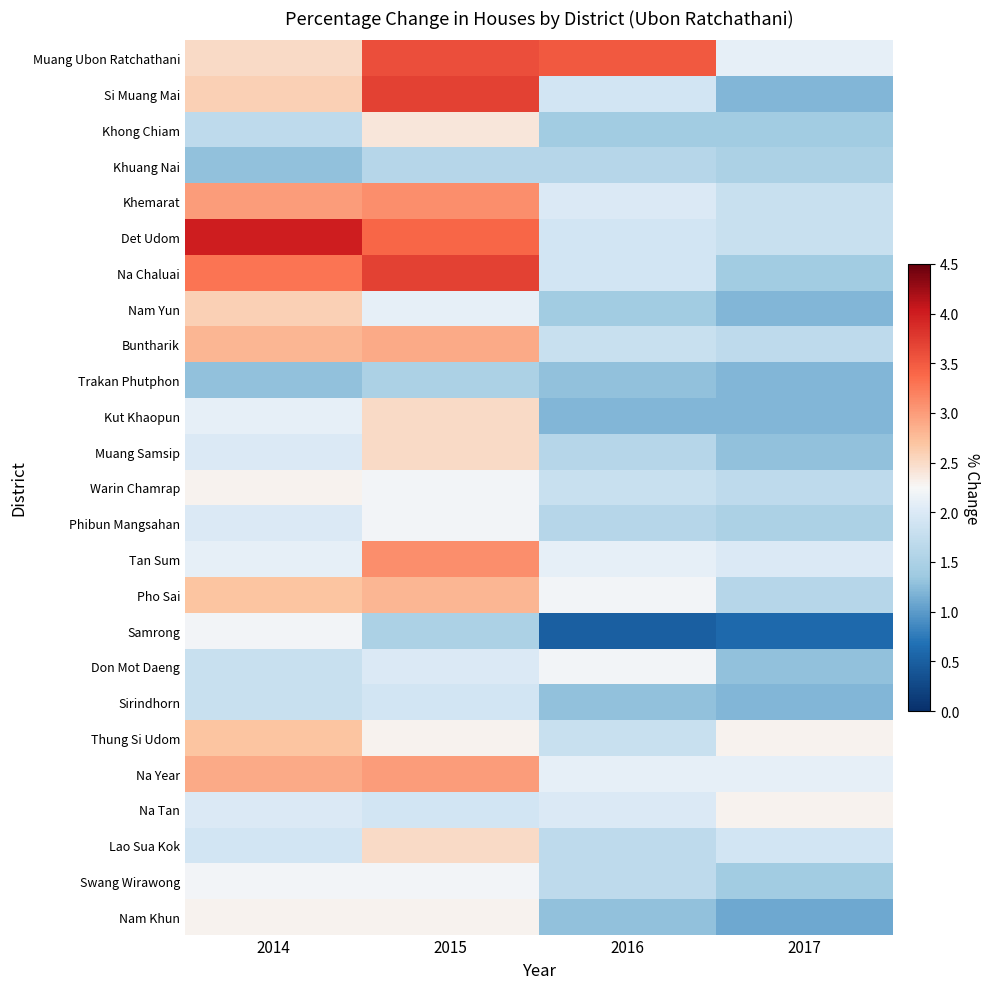

At which category is the sum across all series the highest?

2015